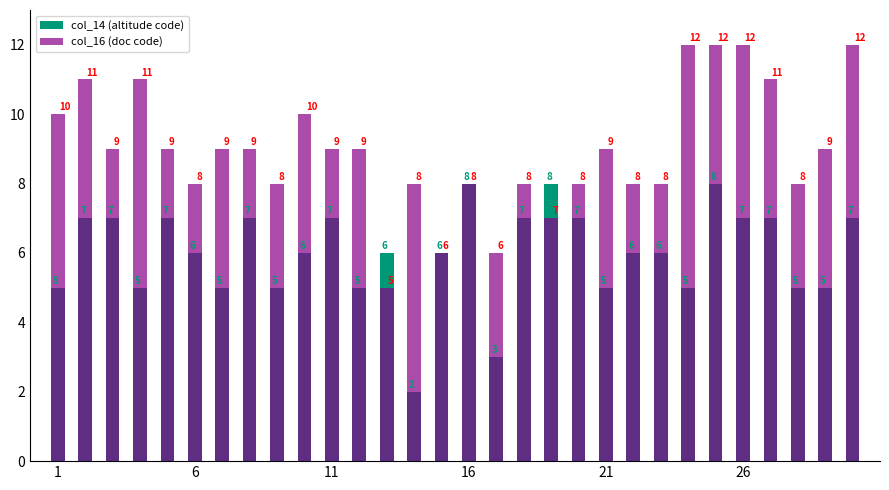

What is the difference between the second highest and second lowest values in the col_16 (doc code) series?

6